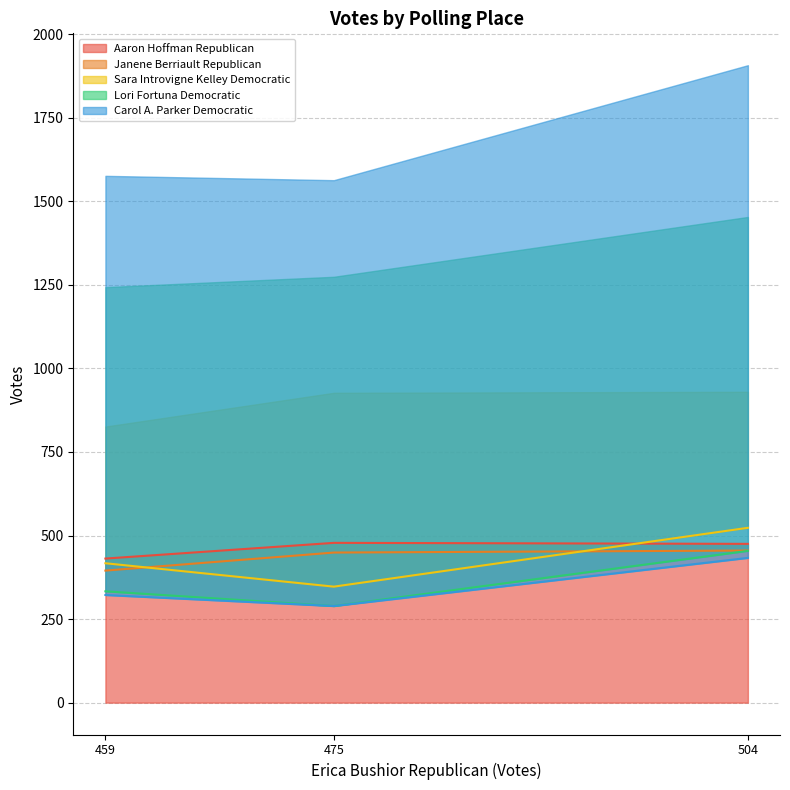

Does the chart have visible grid lines?

Yes